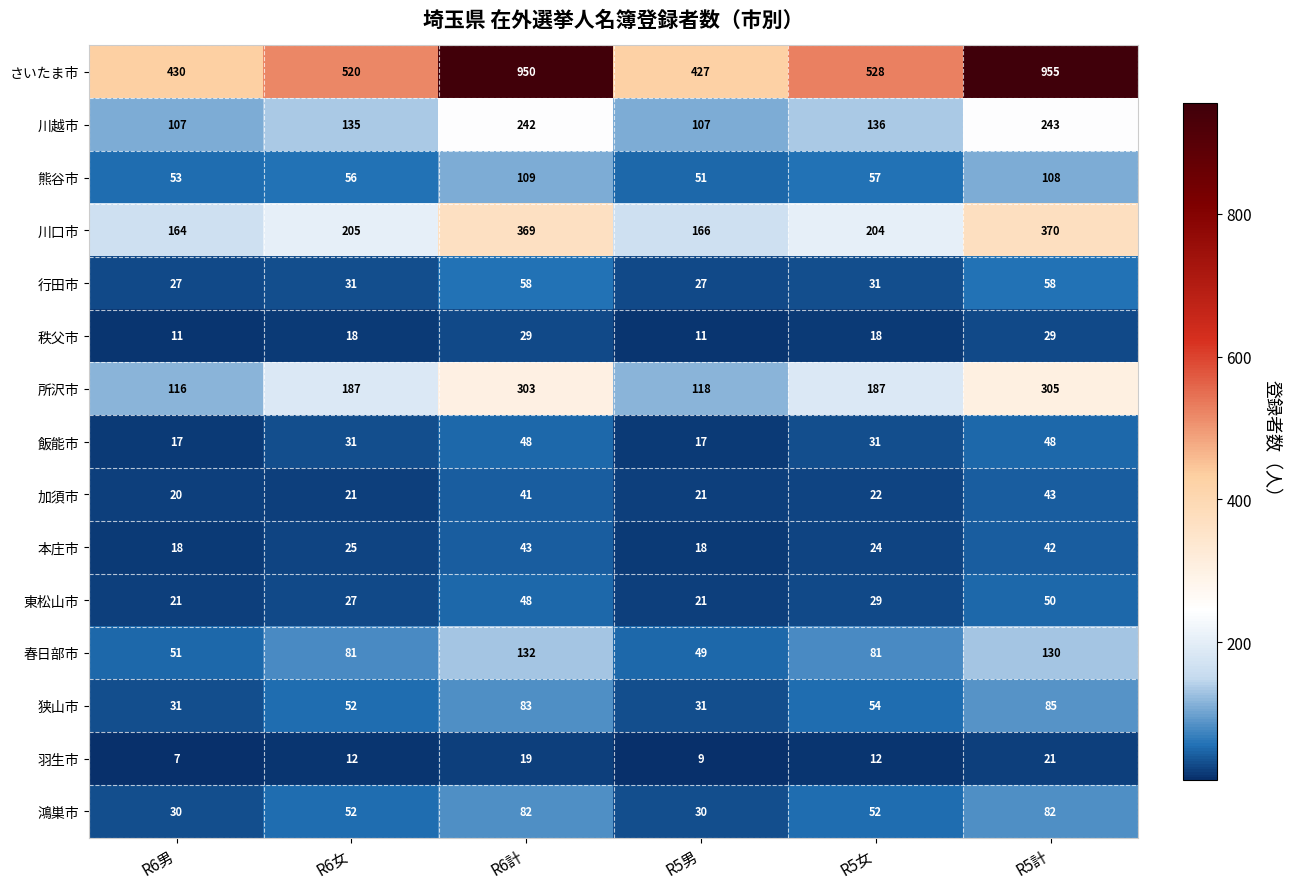

True or false: さいたま市 has a value of 520 at R6女.

True